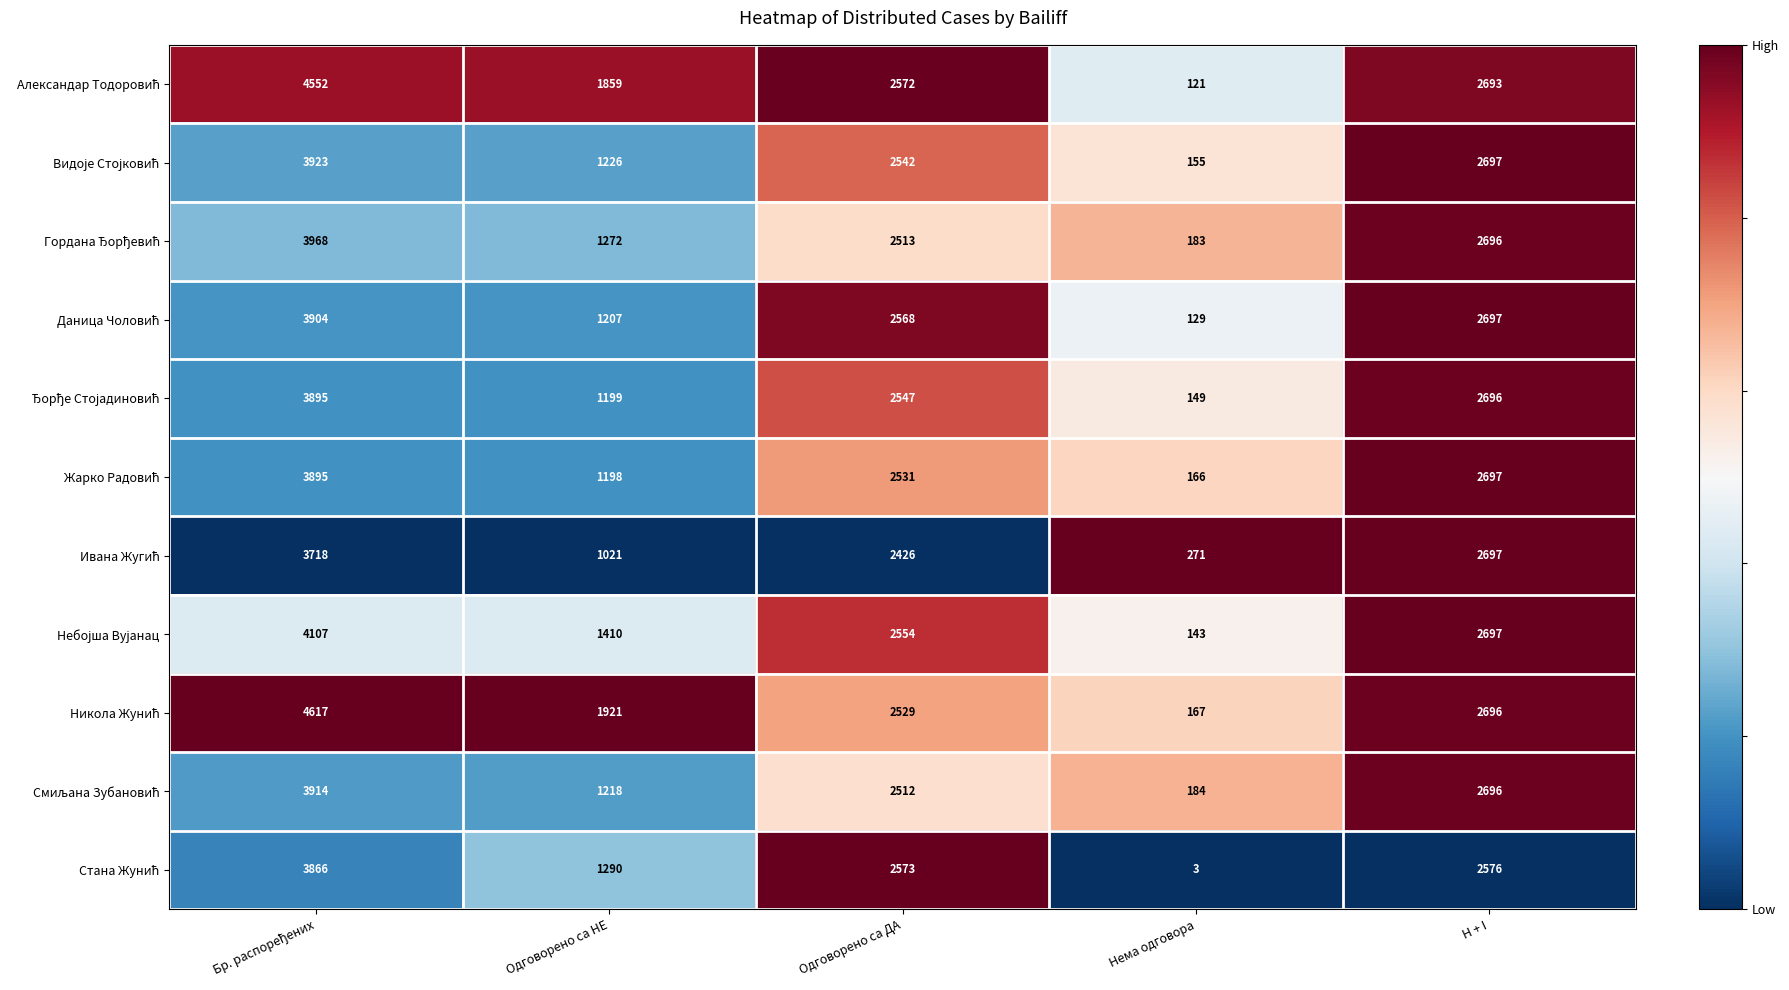

What is the total value across all series at Одговорено са ДА?

27867